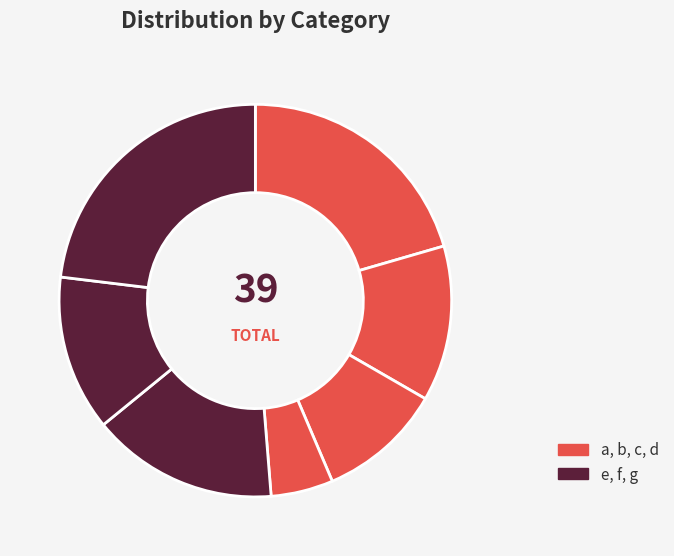

How many segments does this pie chart have?

7